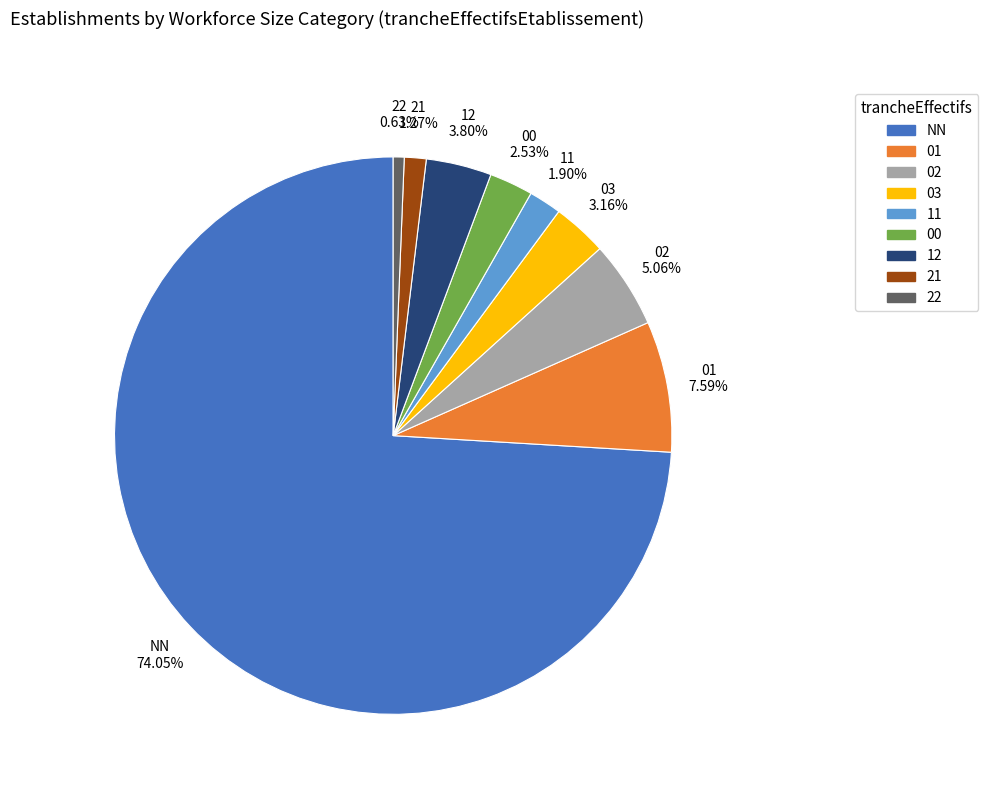

How many slices are in this pie chart?

9